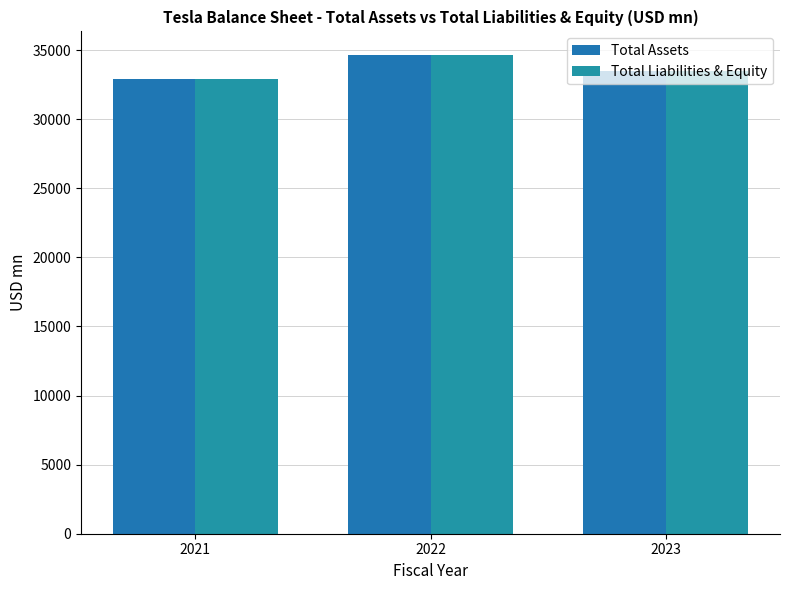

At which label does Total Assets reach its peak?

2022